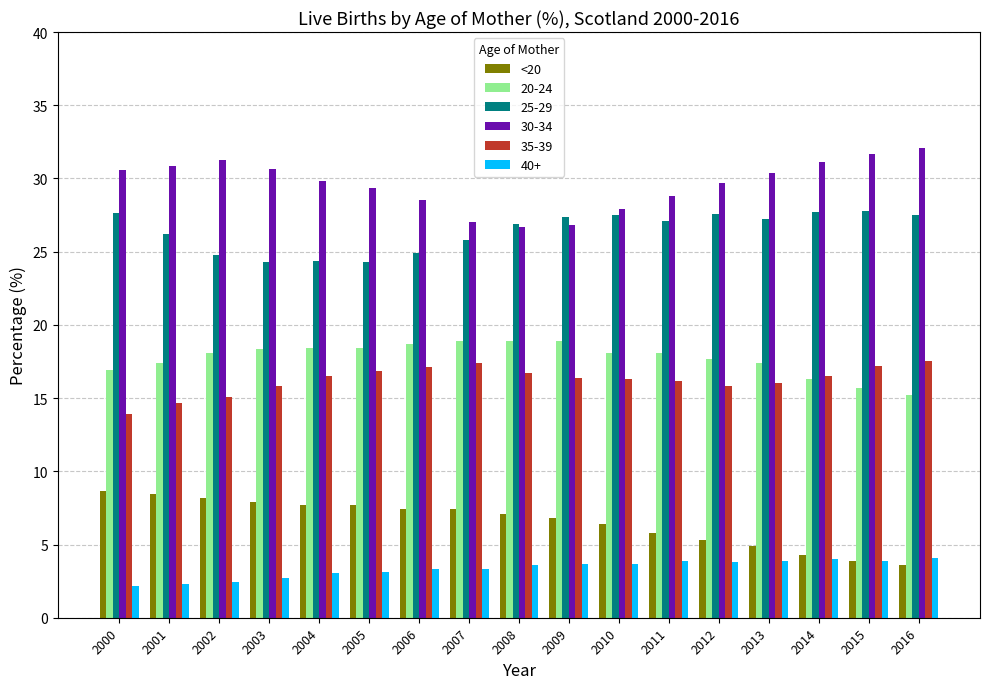

What is the difference between the highest and lowest values at 2016?

28.5